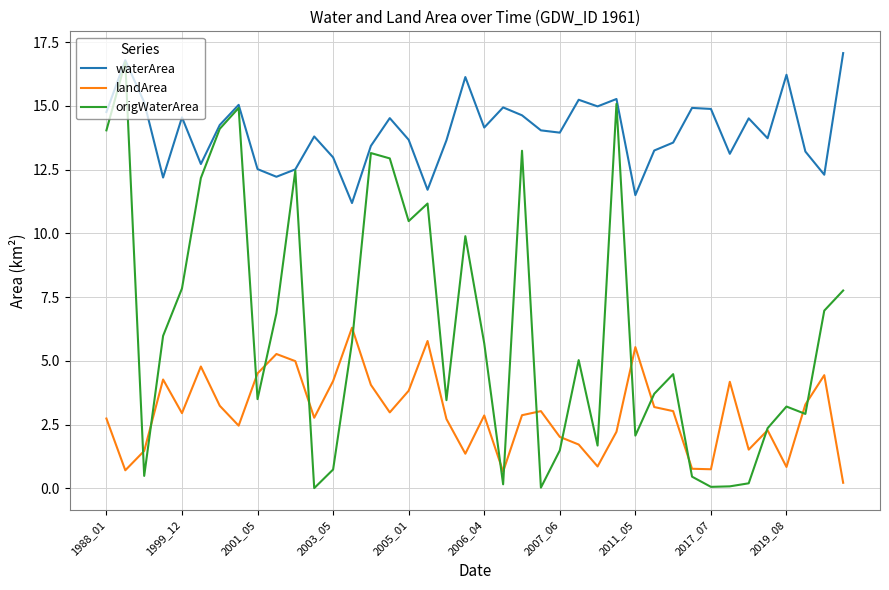

Rank the series by their maximum value, from highest to lowest.

waterArea, origWaterArea, landArea